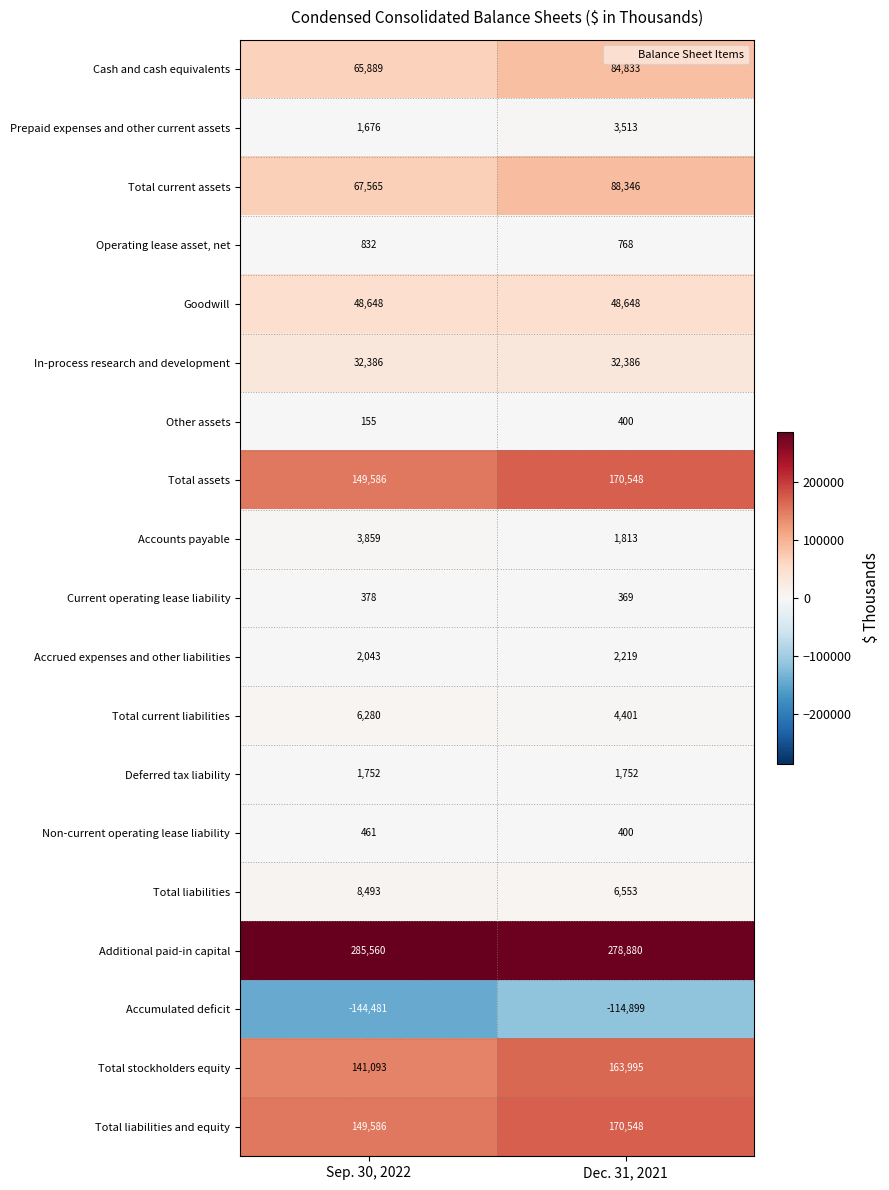

Read the Total current assets value at Sep. 30, 2022, to the nearest 100.

67600